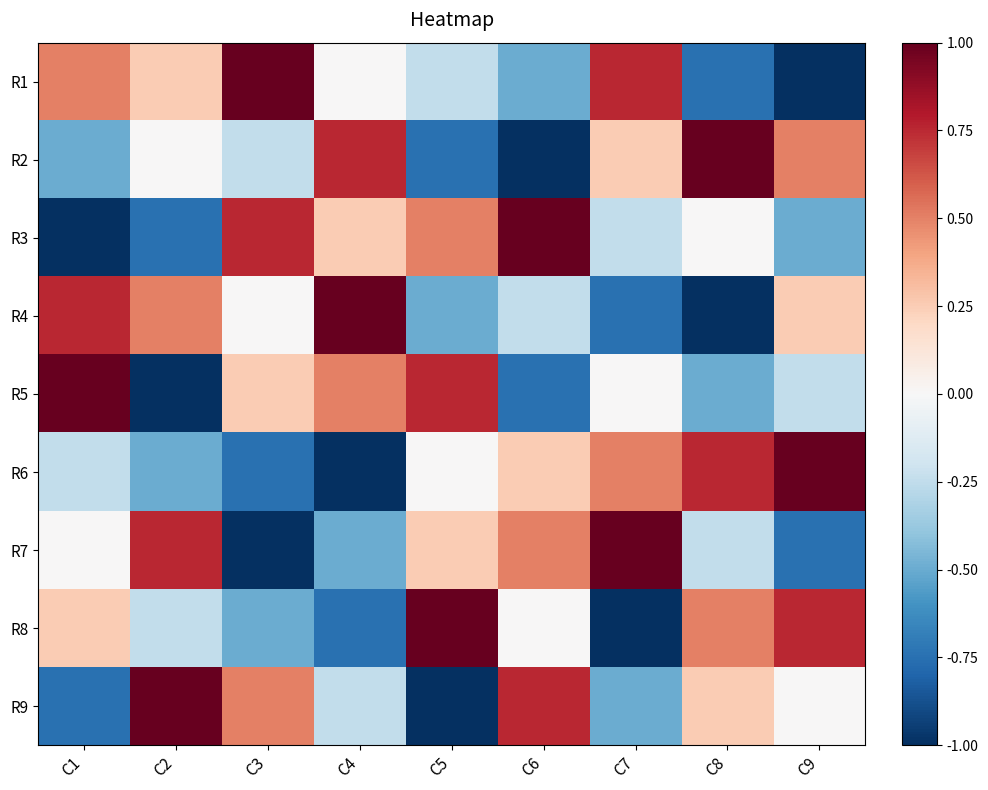

Which category has the lowest value across all series?

C9